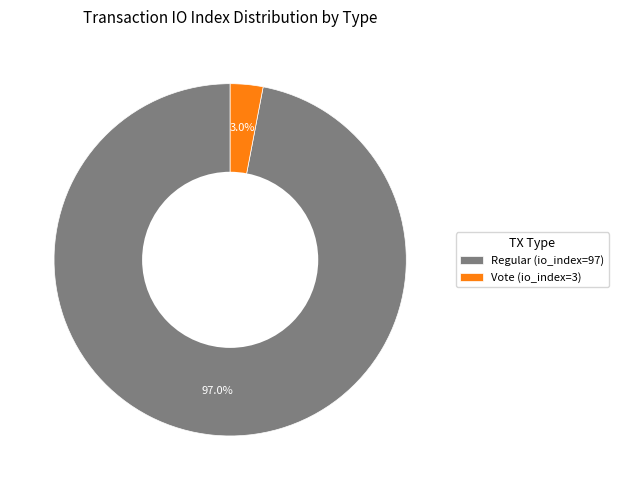

Which slice is the largest?

Regular (io_index=97)